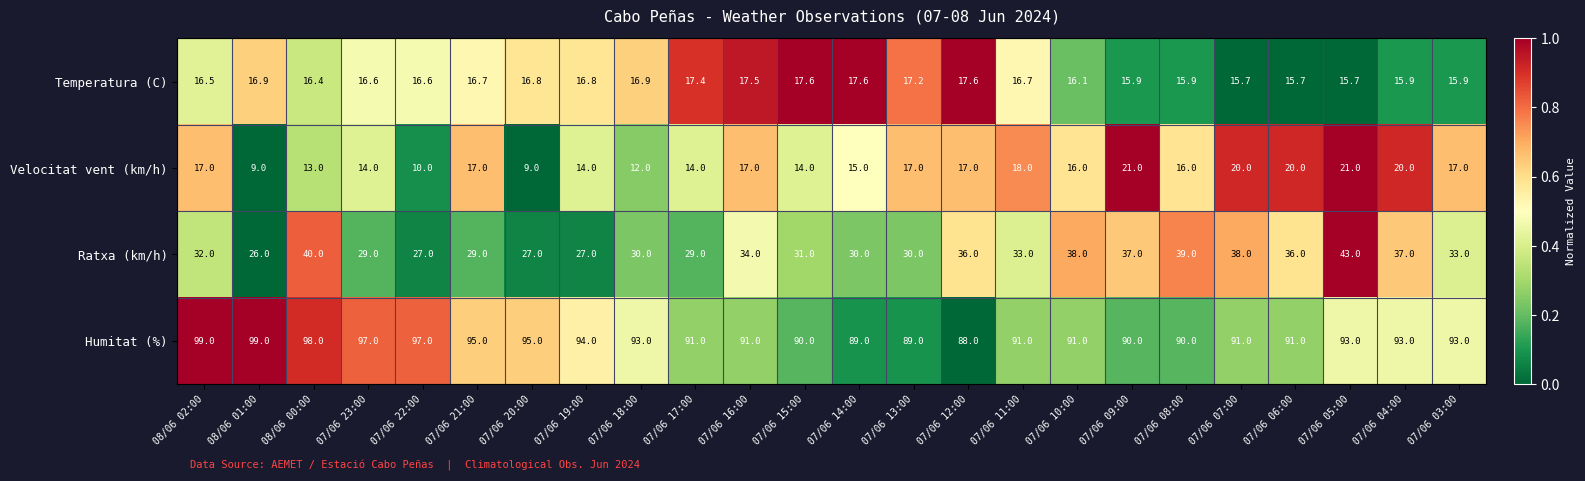

Which series has the largest range (max minus min)?

Ratxa (km/h)